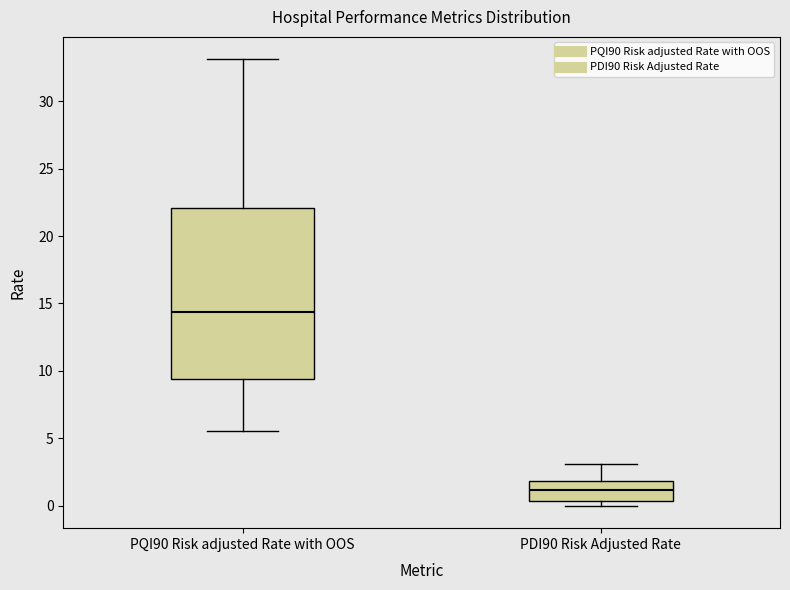

Which box has the highest median line?

PQI90 Risk adjusted Rate with OOS